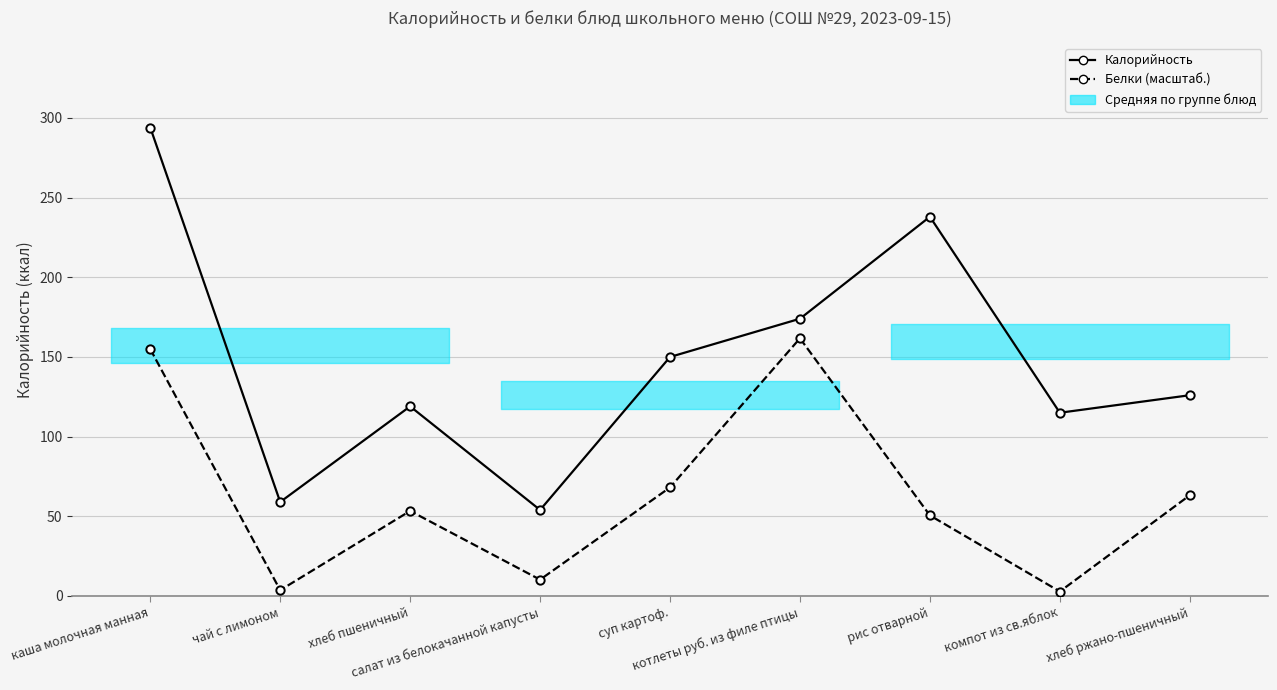

Reading left to right, what are all the values shown in this chart?

Калорийность: 294.0	59.0	119.0	54.0	150.0	174.0	238.0	115.0	126.0
Белки (масштаб.): 155.0	3.7	53.4	10.3	68.1	161.7	50.6	2.8	63.2